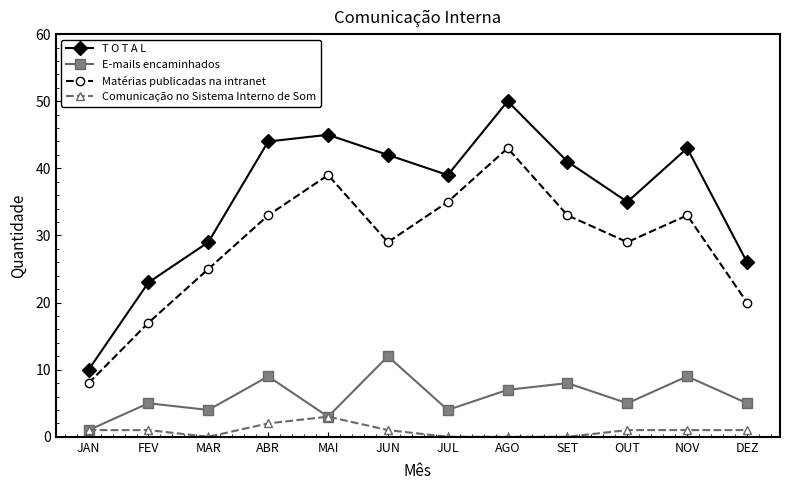

The value of Matérias publicadas na intranet at FEV is 7. True or false?

False